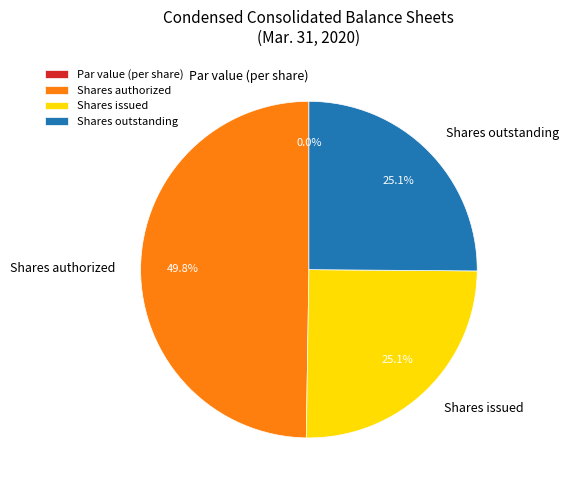

True or false: Par value (per share) accounts for 1% of the total.

False